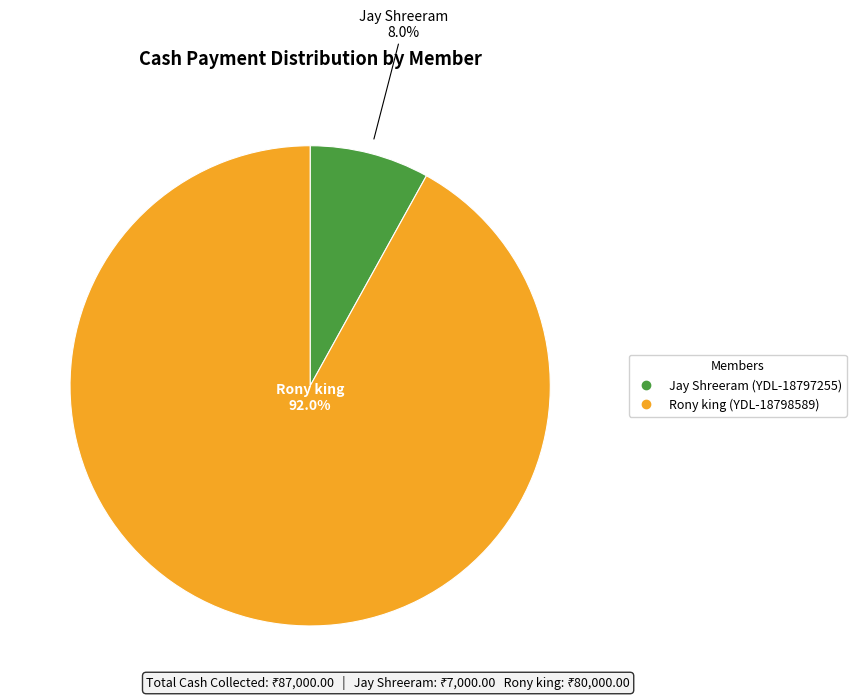

Which category has the smallest portion of the pie?

Jay Shreeram (YDL-18797255)